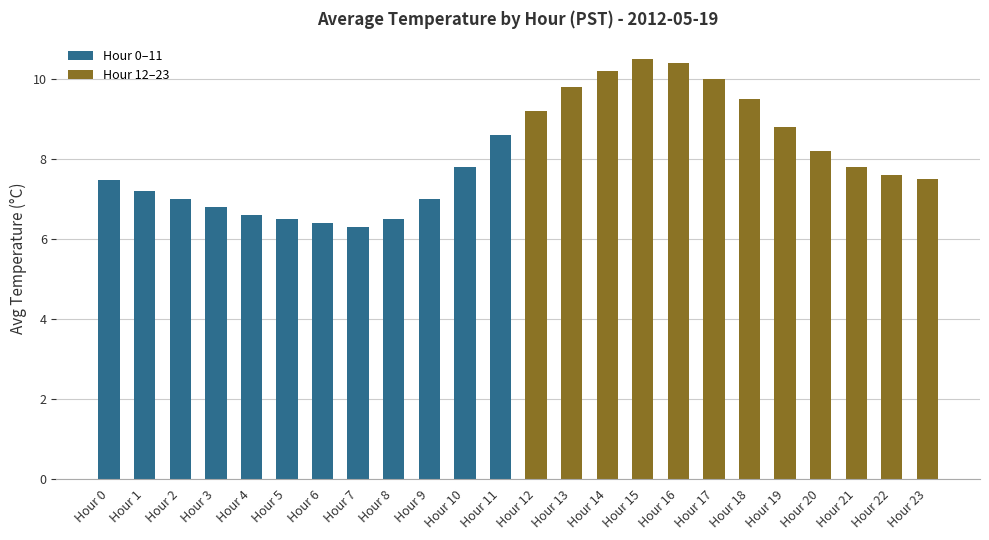

Reading right to left, list all the values displayed in this chart.

Hour 0–11: 8.6	7.8	7.0	6.5	6.3	6.4	6.5	6.6	6.8	7.0	7.2	7.5
Hour 12–23: 7.5	7.6	7.8	8.2	8.8	9.5	10.0	10.4	10.5	10.2	9.8	9.2